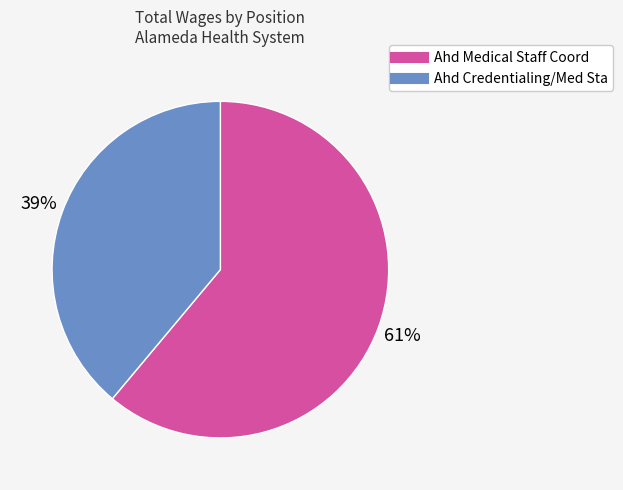

Rank the categories by value from lowest to highest.

Ahd Credentialing/Med Sta, Ahd Medical Staff Coord